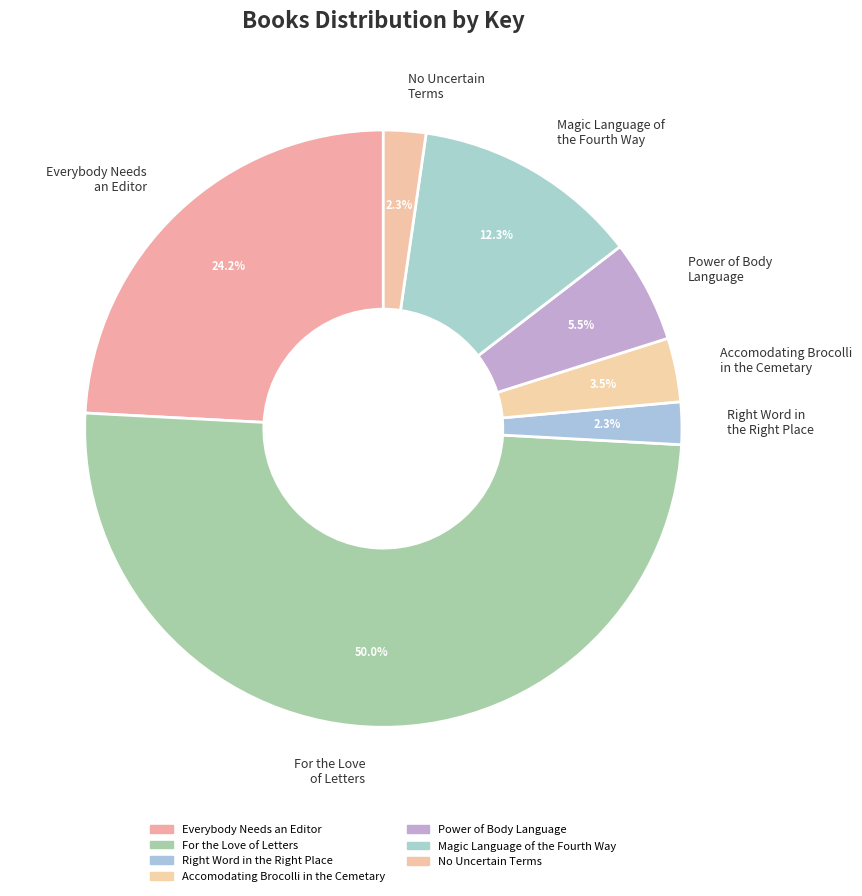

Which category has the biggest portion of the pie?

For the Love of Letters